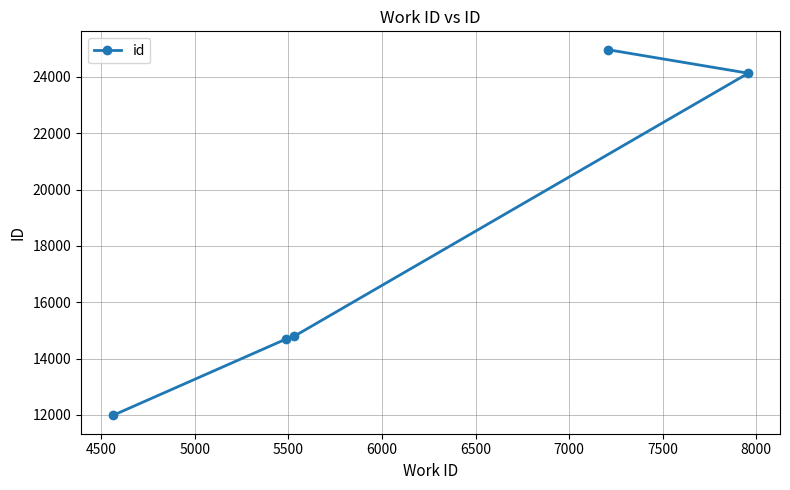

What is the value of the 5th point from the left?

24130